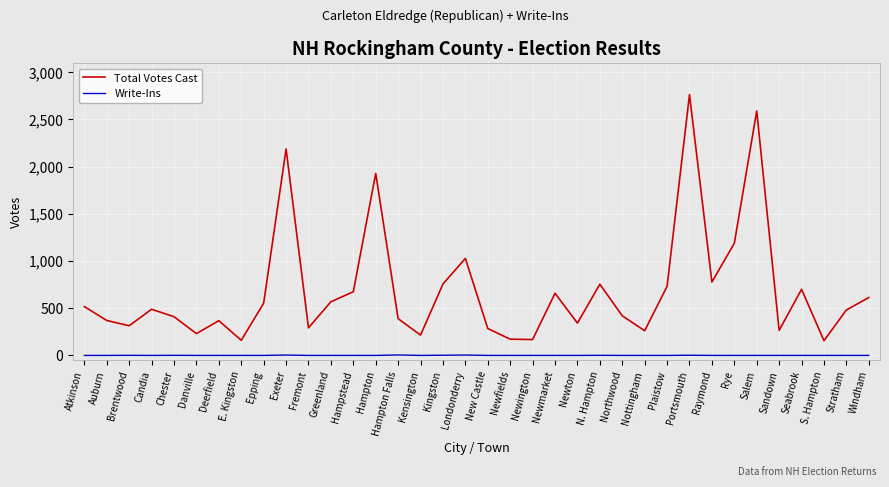

List the series in order of their peak value, highest first.

Total Votes Cast, Write-Ins